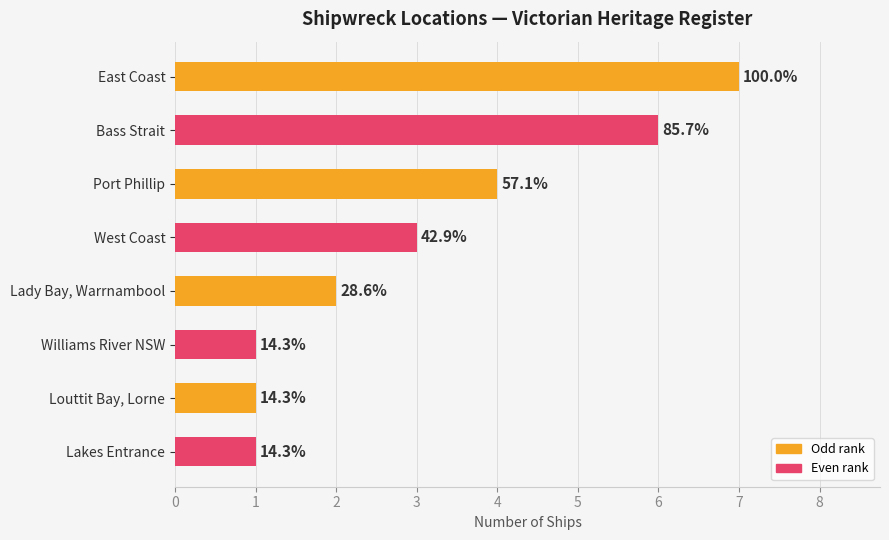

How many bars are there in total?

8